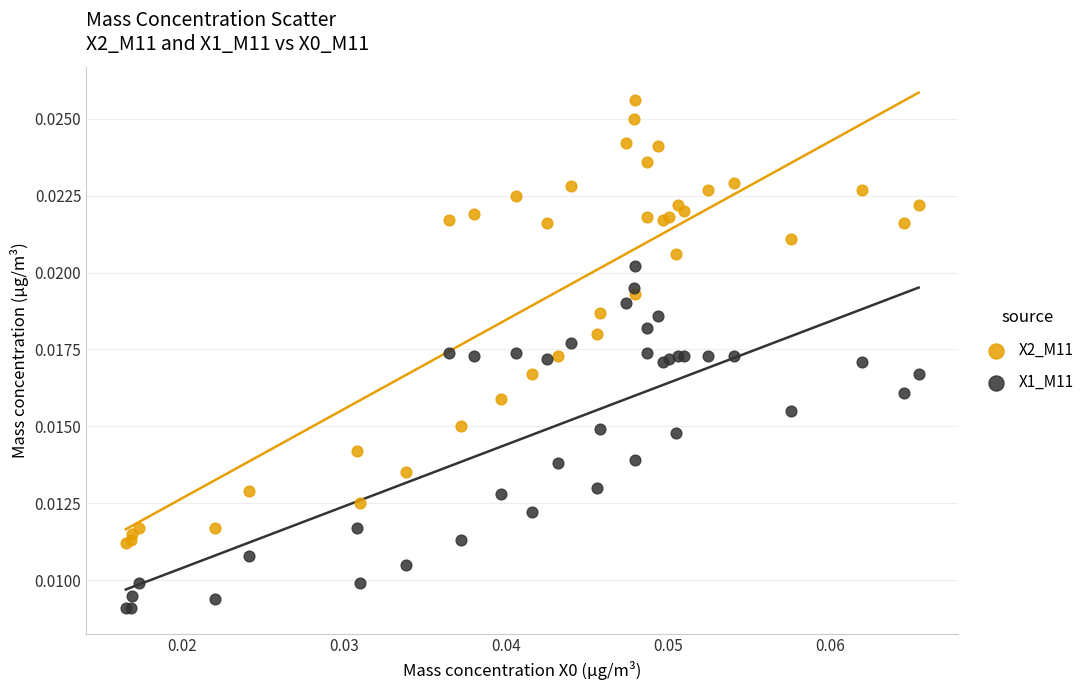

Which series has the widest spread of Y values?

X2_M11